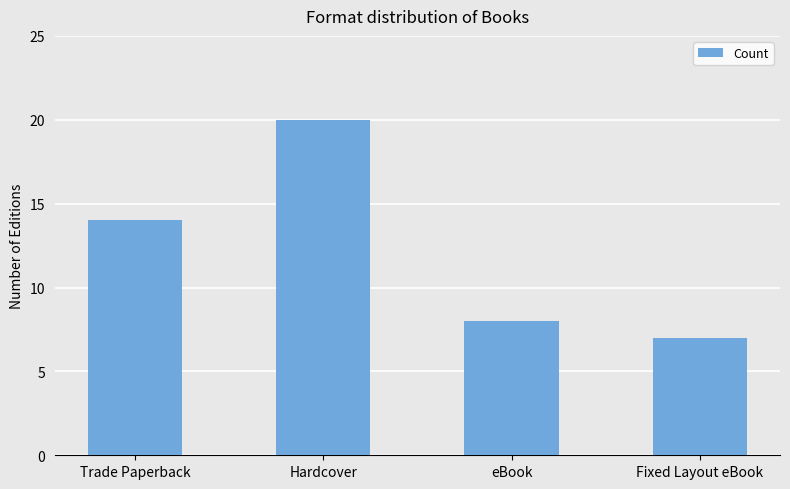

Reading left to right, what are all the values shown in this chart?

Trade Paperback=14	Hardcover=20	eBook=8	Fixed Layout eBook=7